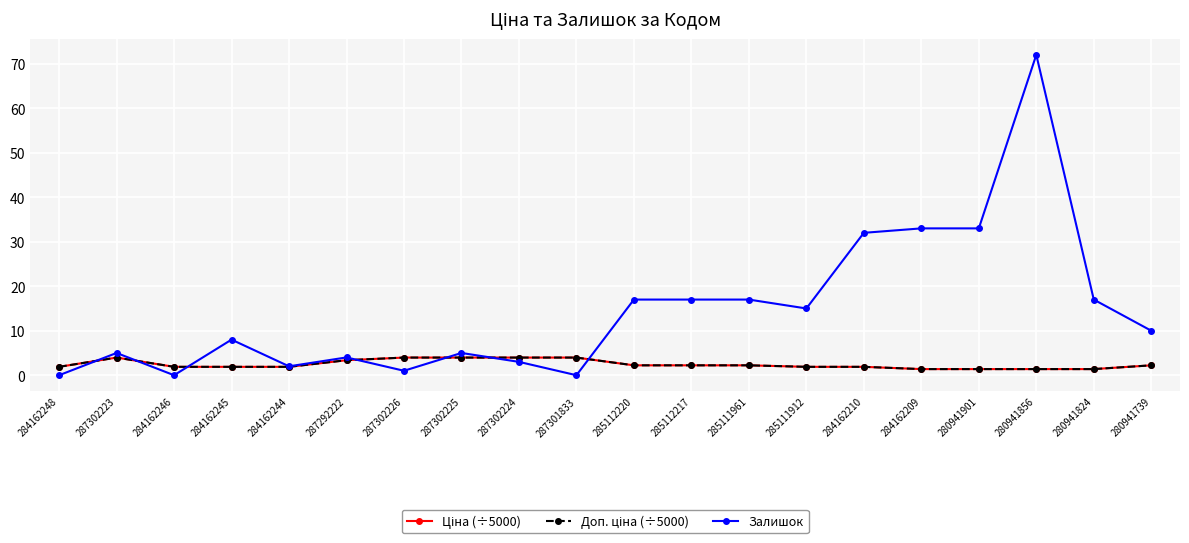

Between 284162209 and 280941824, which series saw the biggest shift?

Залишок